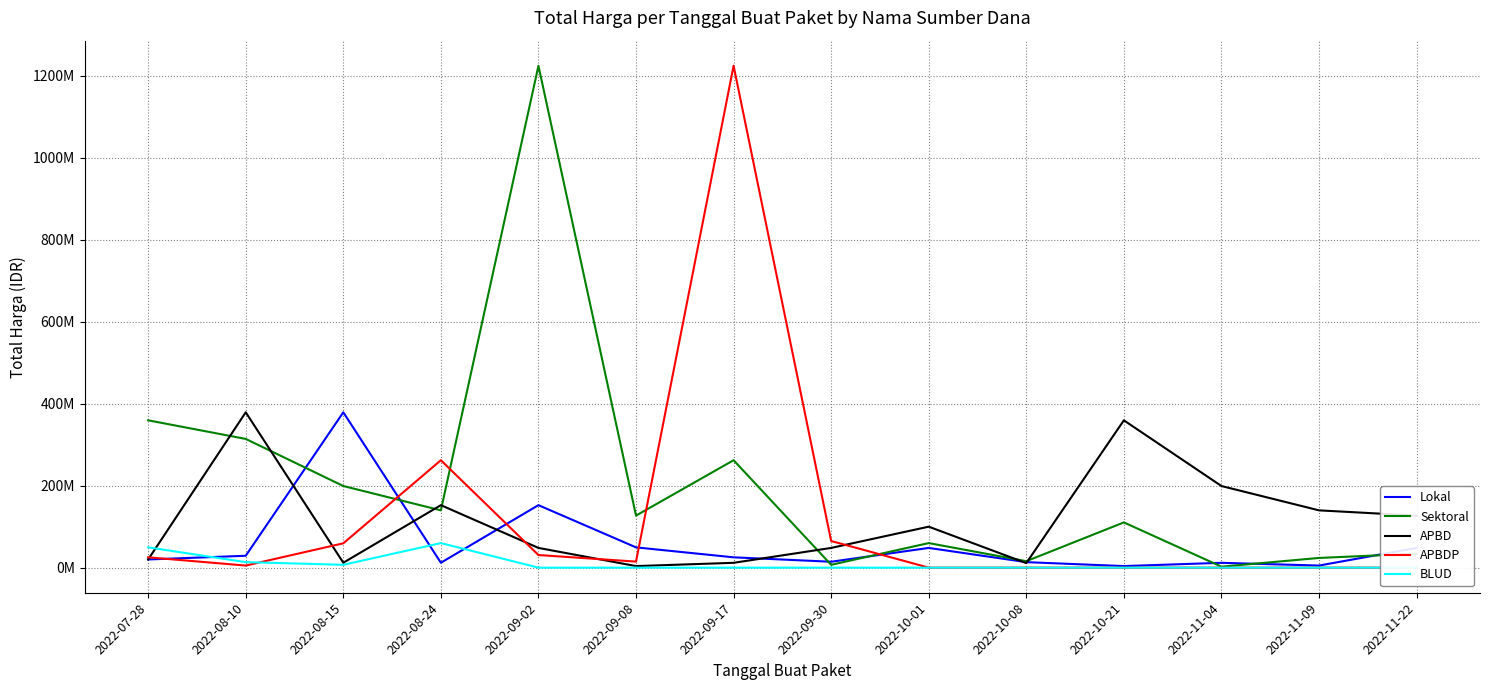

Where do Sektoral and APBDP first cross each other?

2022-08-15 and 2022-08-24